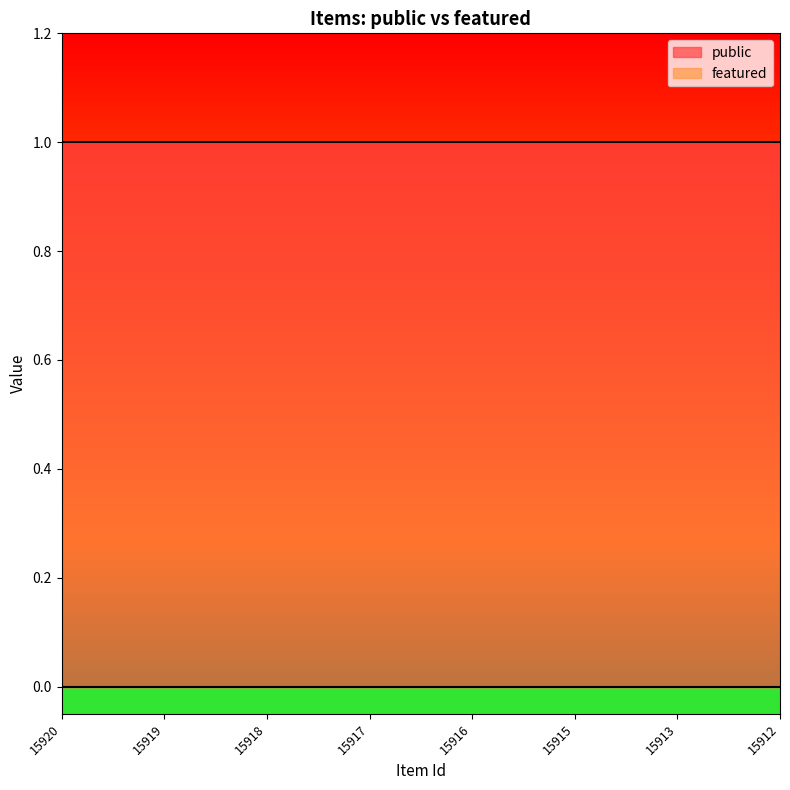

How many distinct data groups are displayed?

2